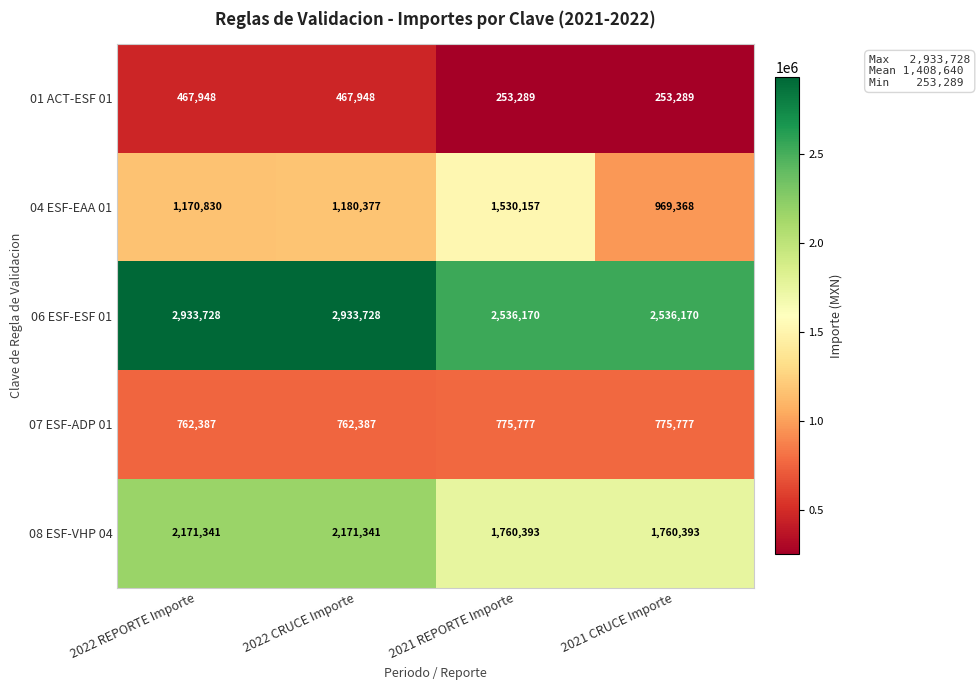

What is the sum of all 07 ESF-ADP 01 values?

3076328